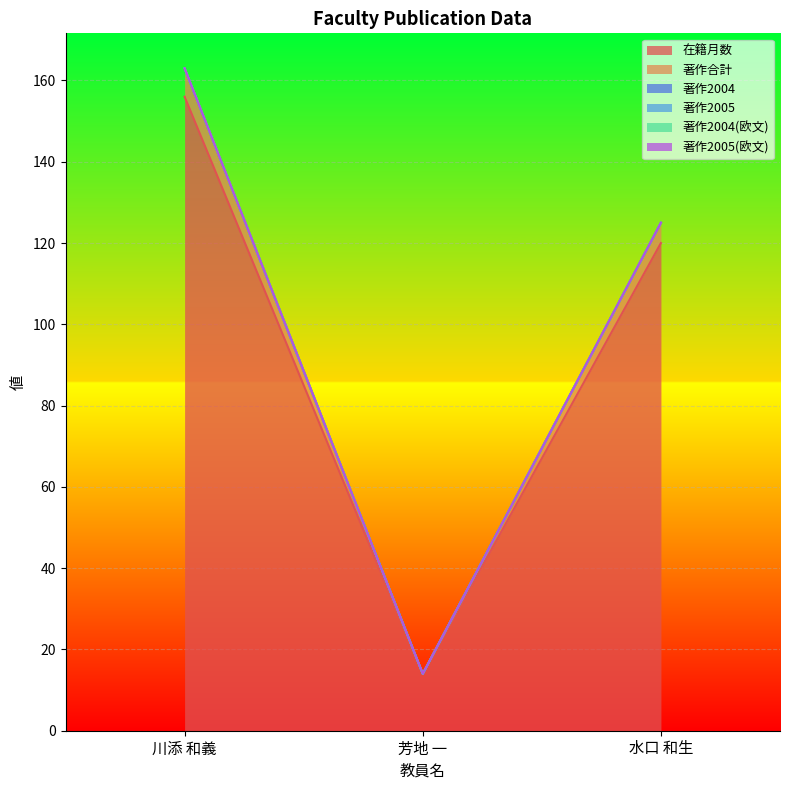

The value of 著作2005(欧文) at 水口 和生 is 0. True or false?

True